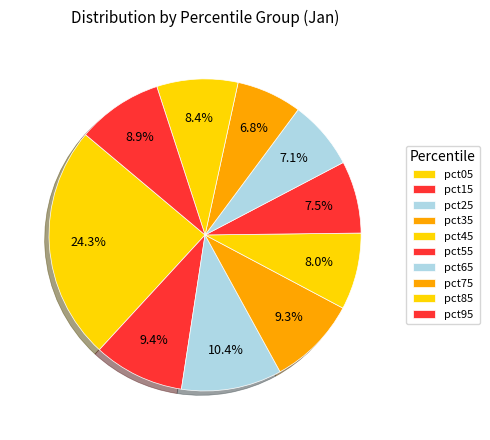

To the nearest percent, what portion does pct75 represent?

7%